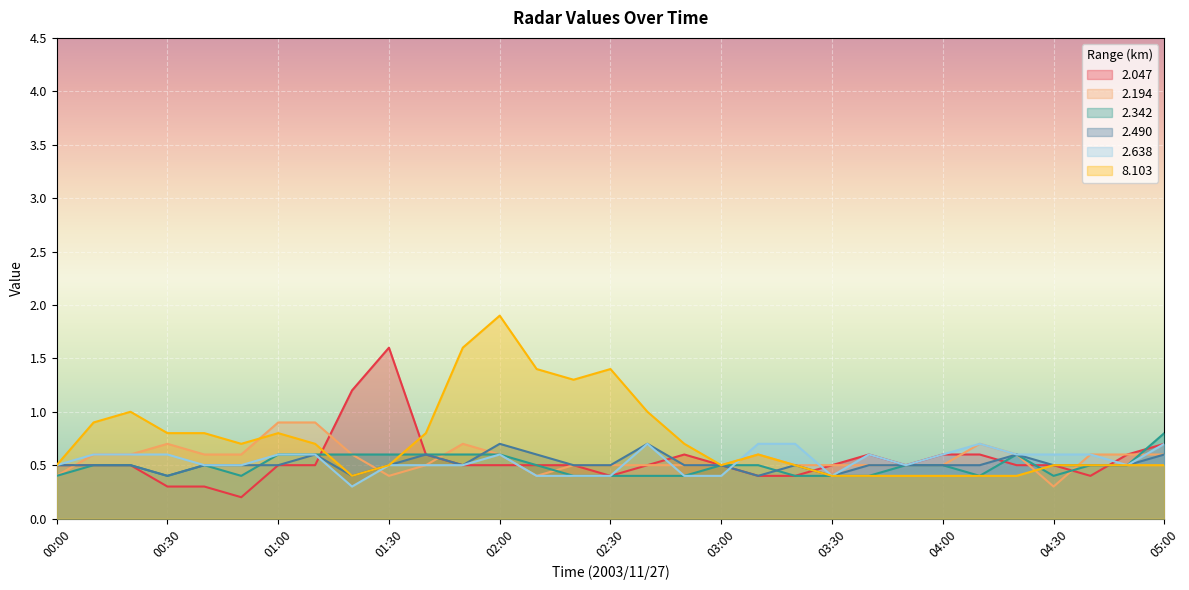

What is the label of the 14th point from the right?

02:50